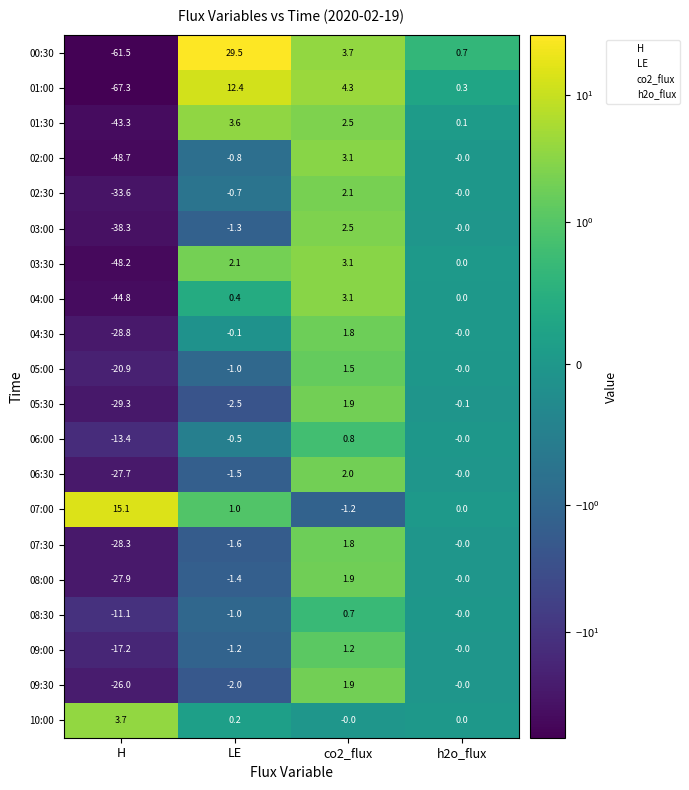

Count the number of categories in the chart.

4